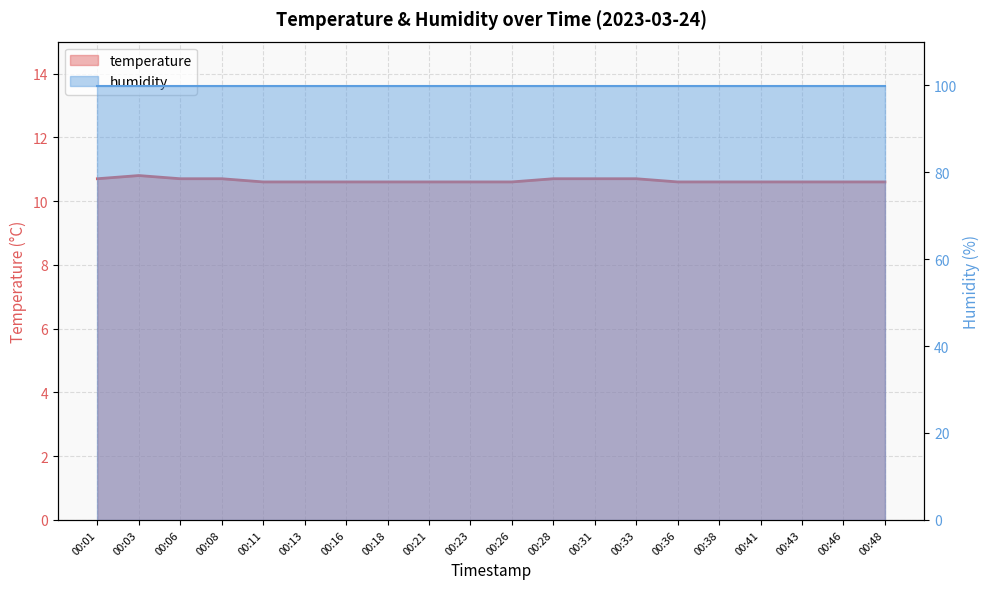

What is the sum of the values at 00:26 and 00:03?

21.4